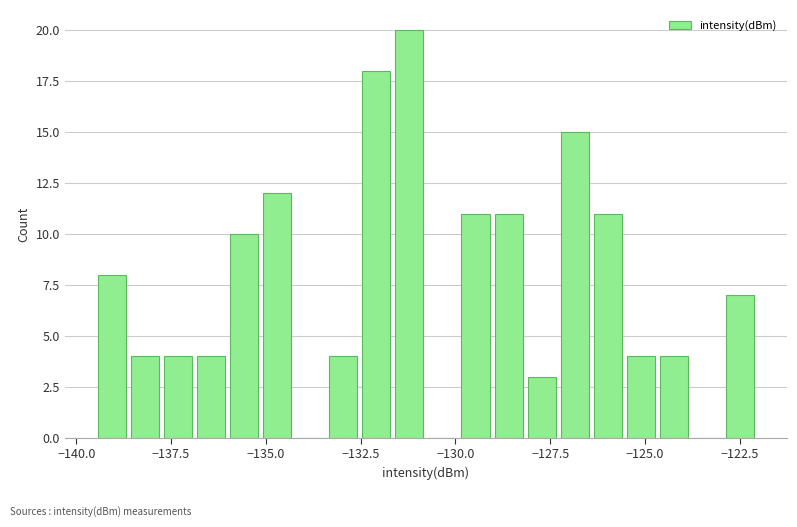

Read against the x-axis, roughly where is the centre of the tallest bar?

-131.0